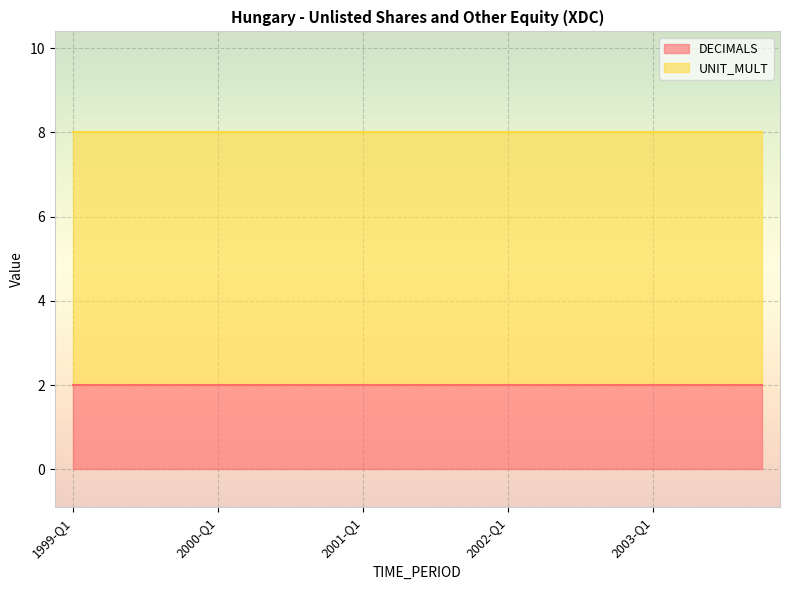

The DECIMALS series shows 2 at 2000-Q1. True or false?

True